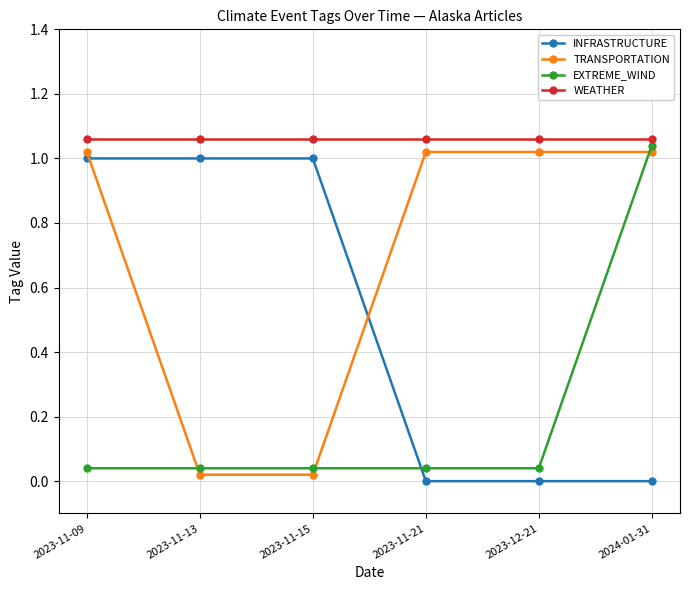

How many data points does each series have?

6